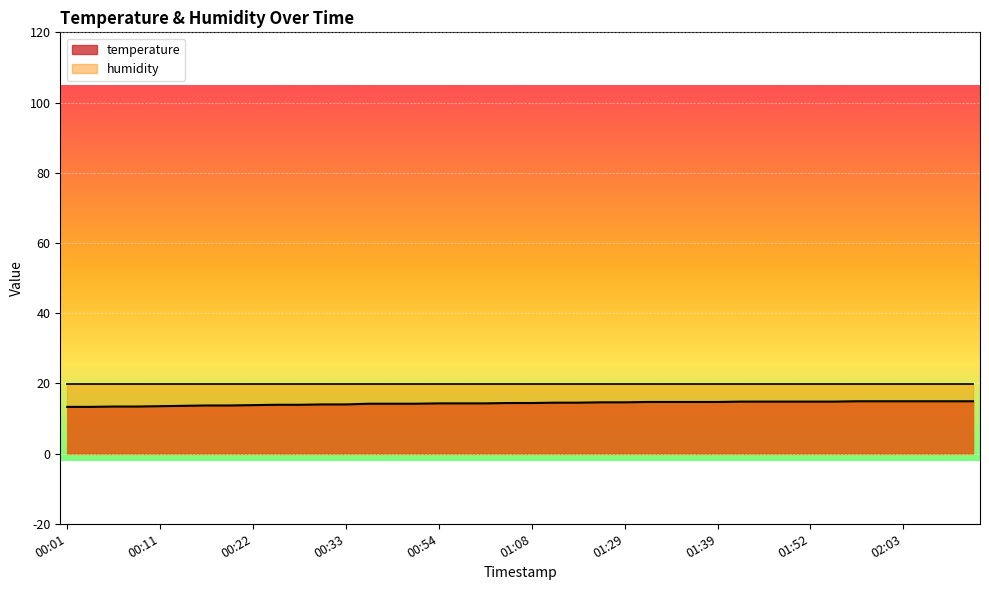

Does the chart display data point markers on the line(s)?

No